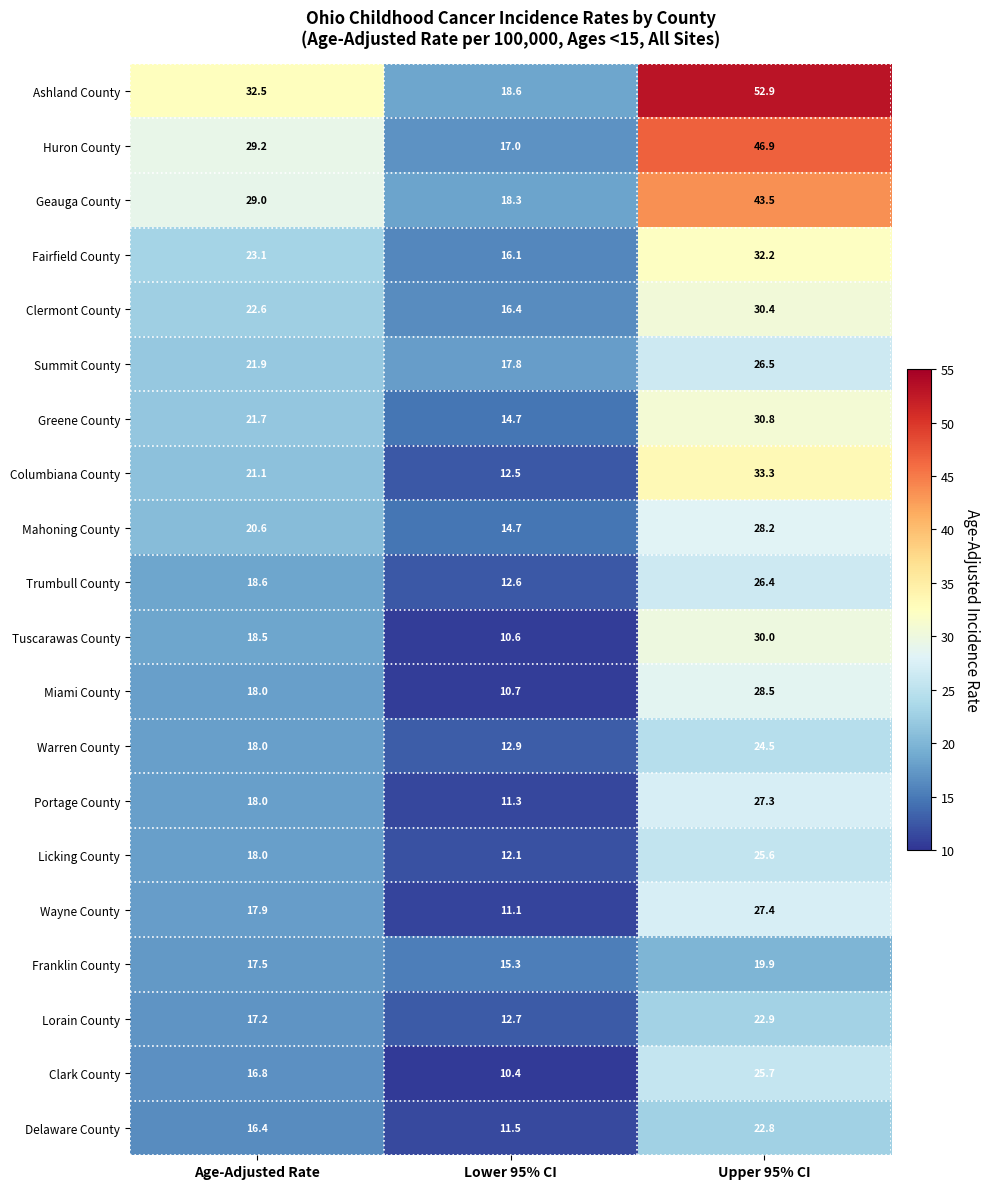

The value of Tuscarawas County at Lower 95% CI is 10.6. True or false?

True